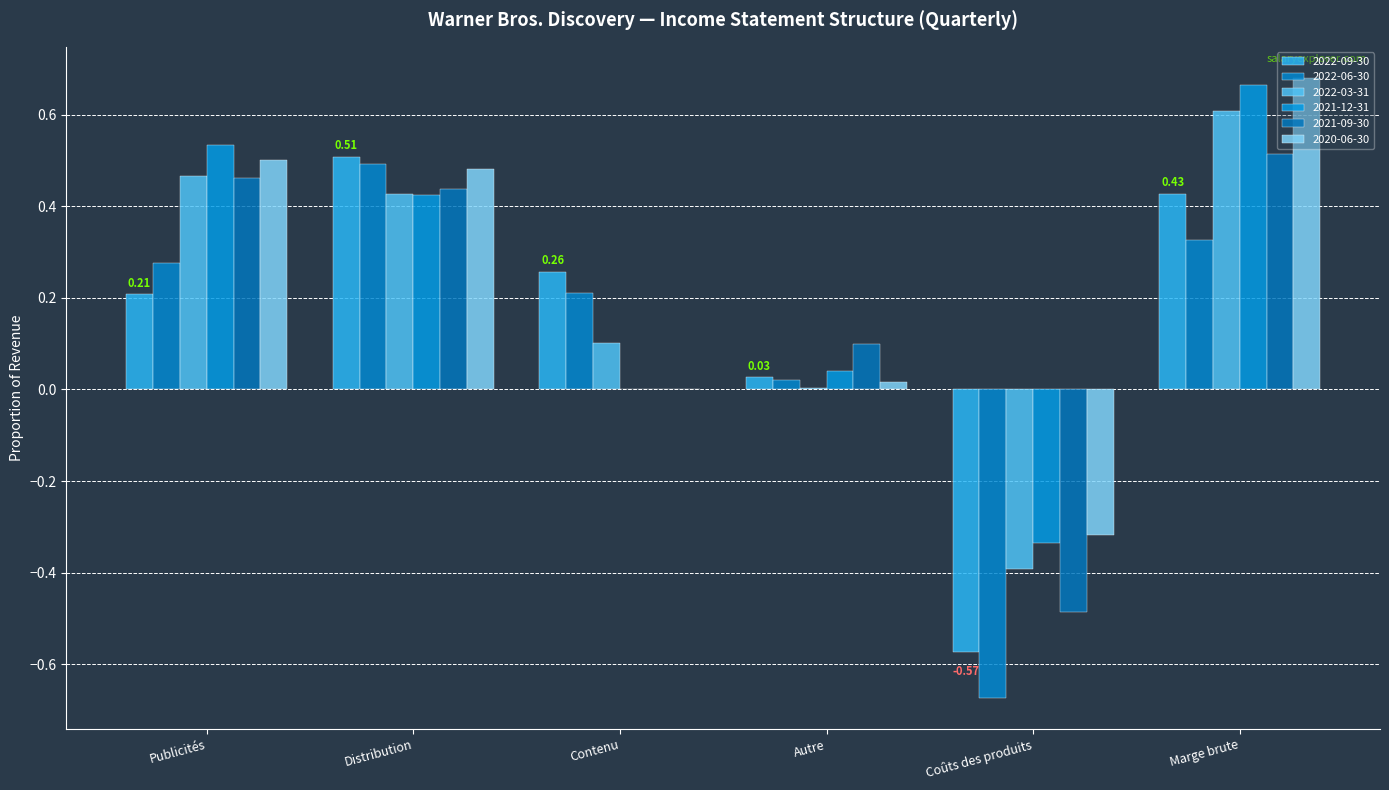

List the series in order of their peak value, highest first.

2020-06-30, 2021-12-31, 2022-03-31, 2021-09-30, 2022-09-30, 2022-06-30